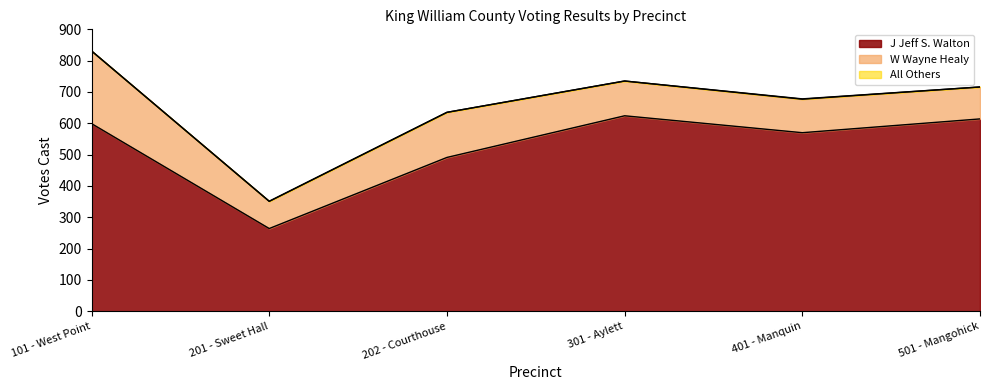

Which series has the largest total across all categories?

J Jeff S. Walton